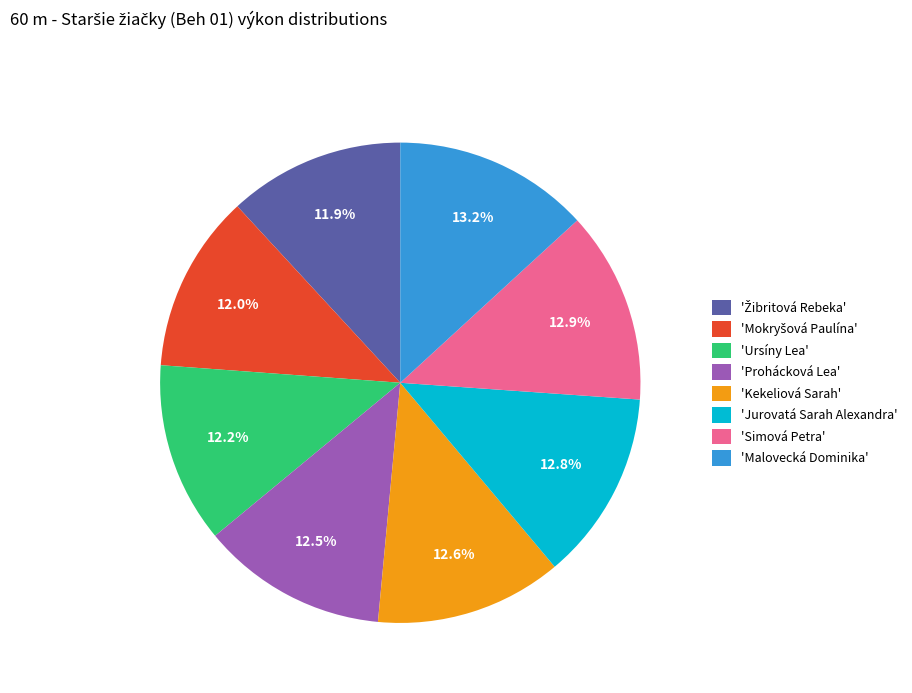

To the nearest percent, what is the difference between the largest and smallest slice percentages?

1%